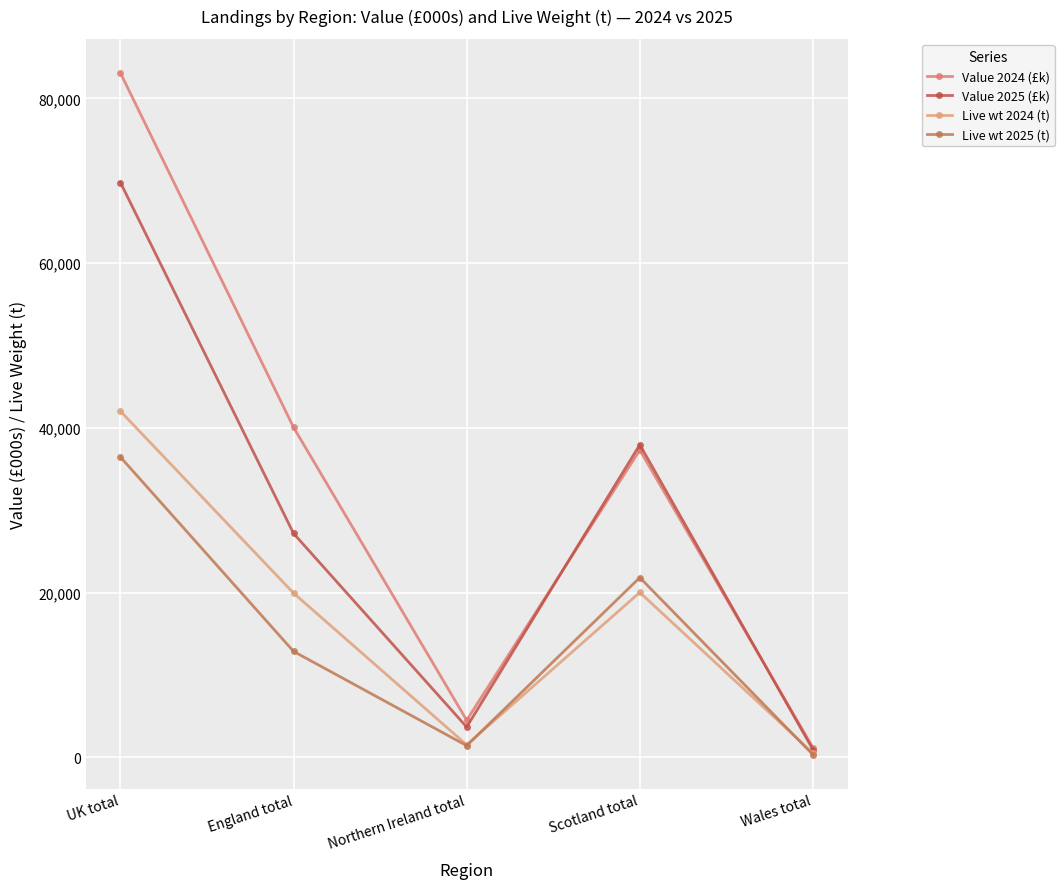

Which series has the largest total across all categories?

Value 2024 (£k)